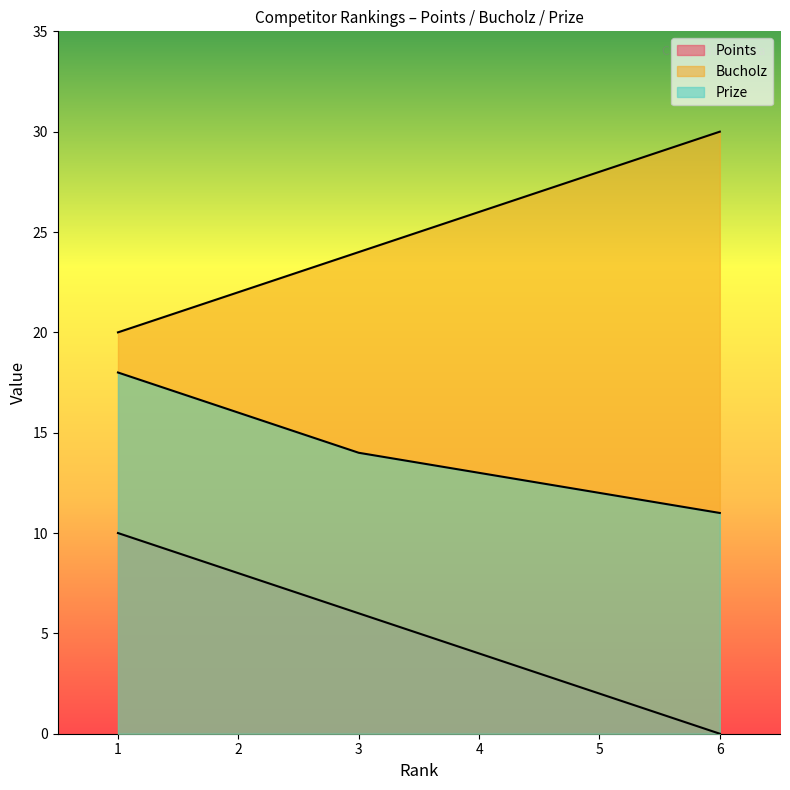

List the series in order of their peak value, highest first.

Bucholz, Prize, Points